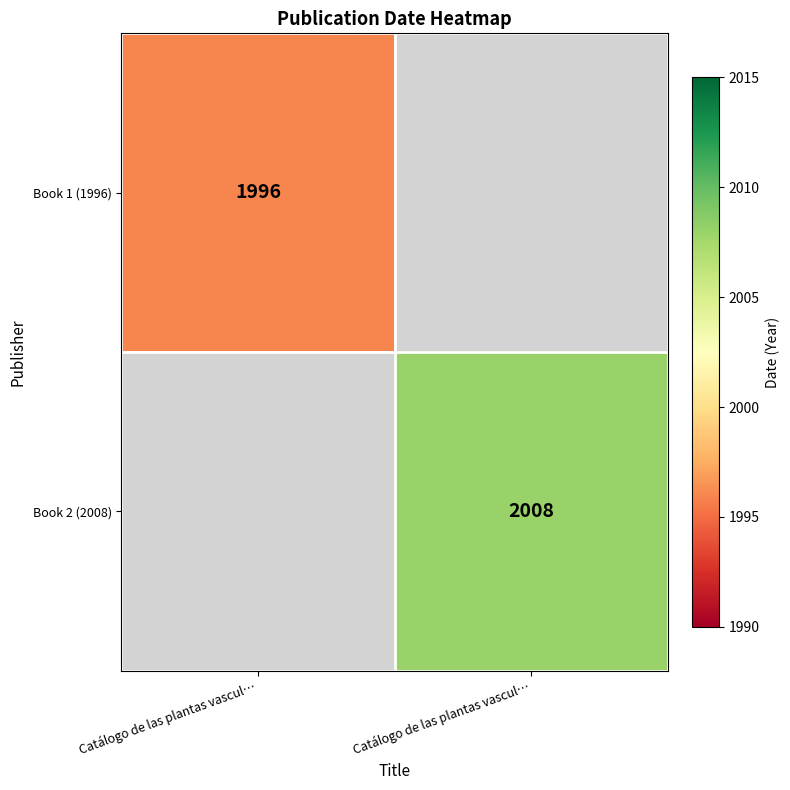

True or false: Book 1 (1996) has a value of 1996 at Catálogo de las plantas vascul….

True